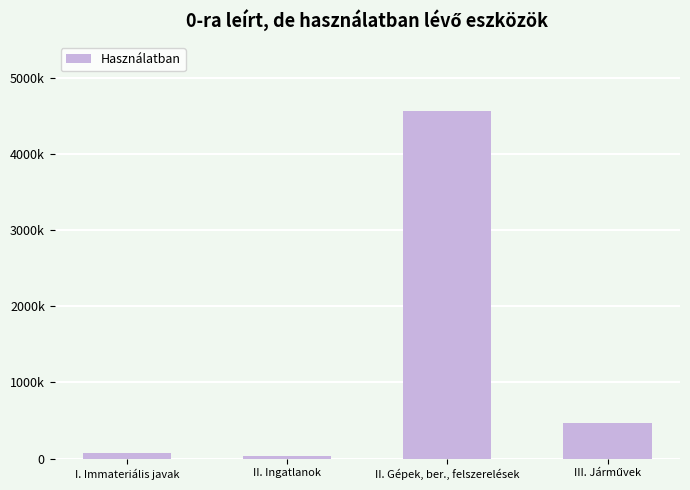

At which label is the value closest to 2296744?

III. Járművek